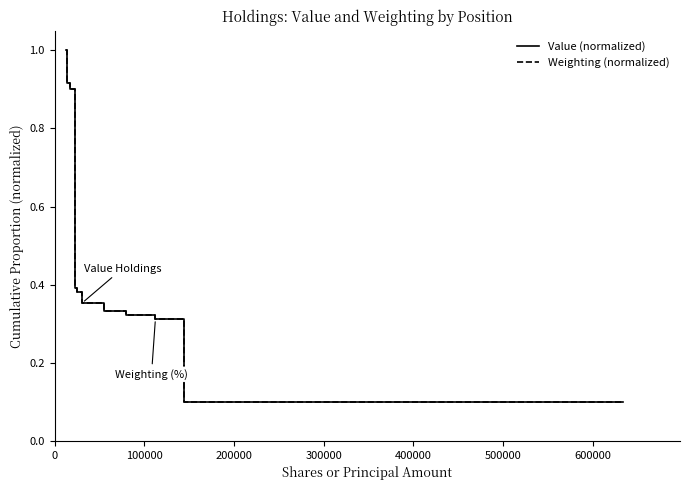

What is the maximum value for Value (normalized)?

1.0